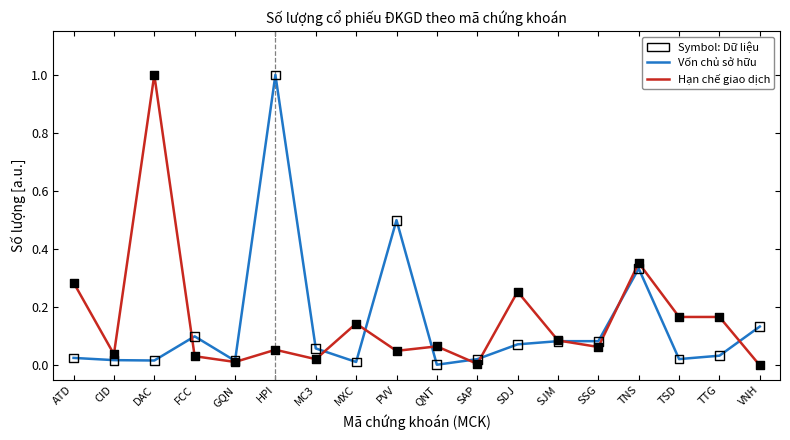

What is the greatest value displayed?

1.0